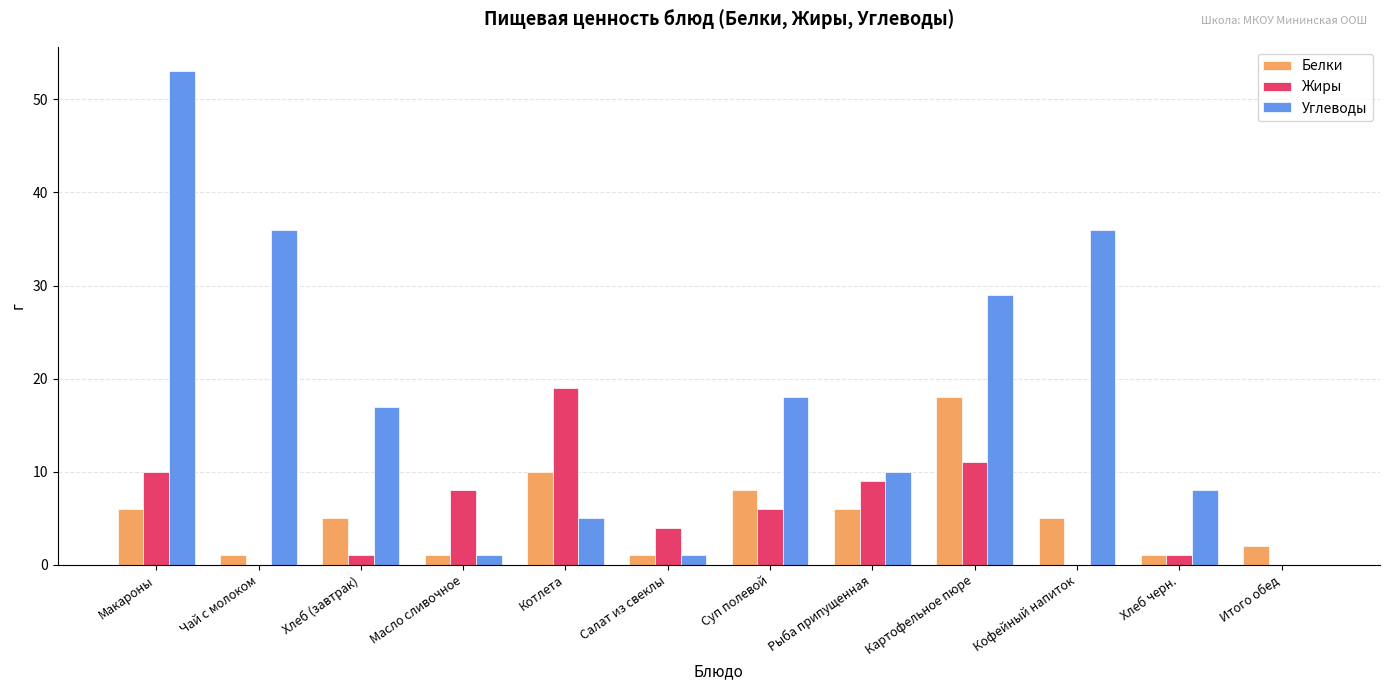

What is the maximum value shown in the chart?

53